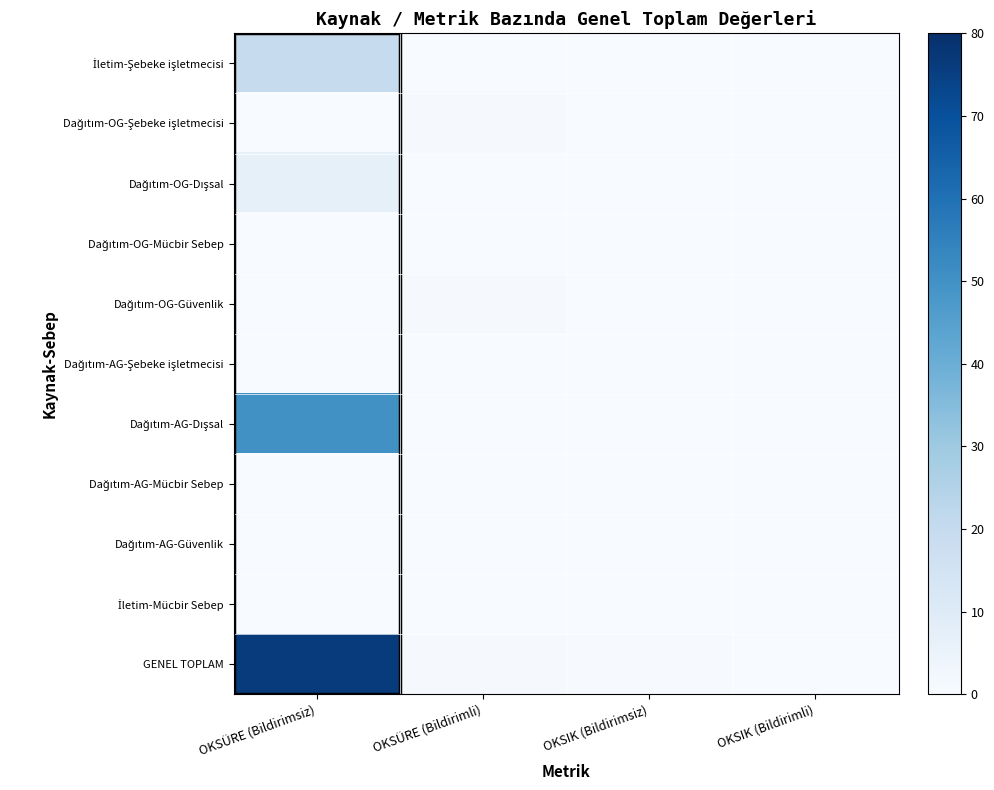

What is the greatest value displayed?

76.3